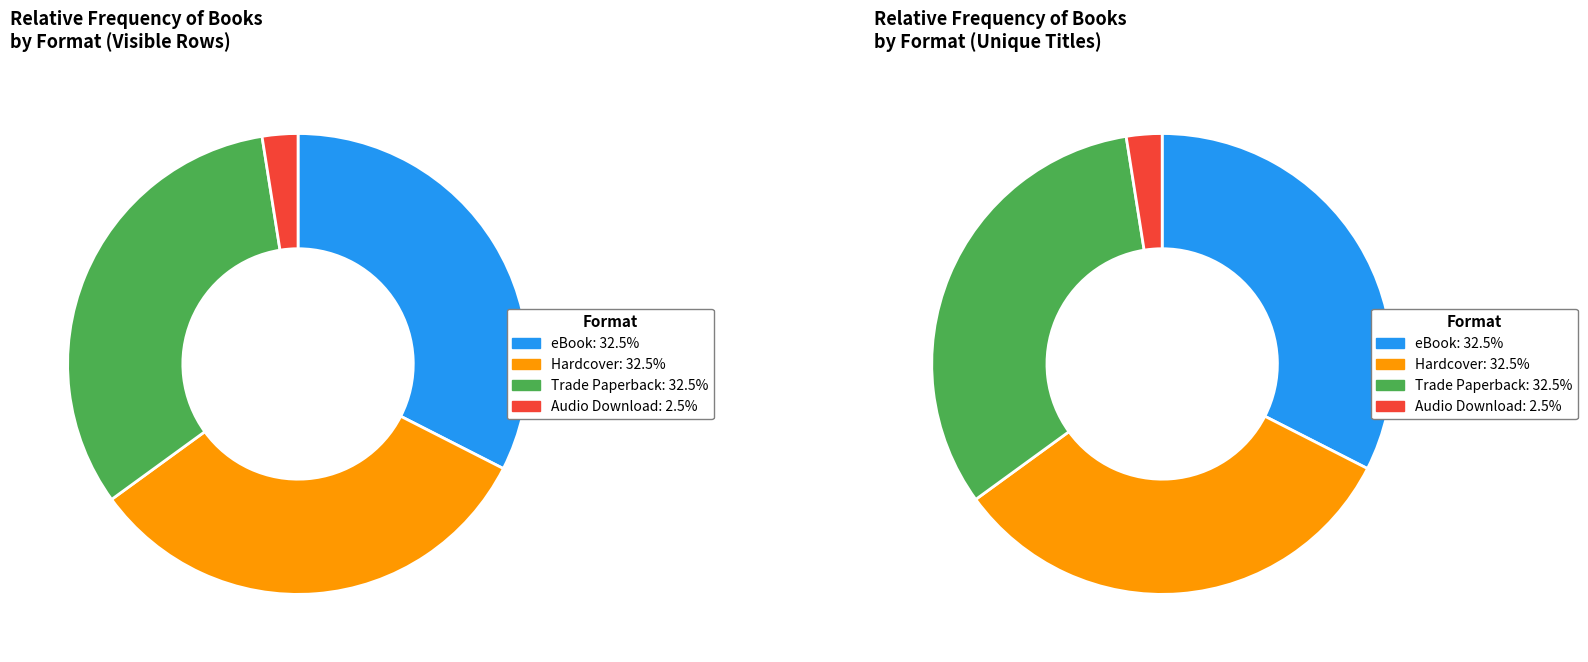

Is there a majority slice in this chart?

No